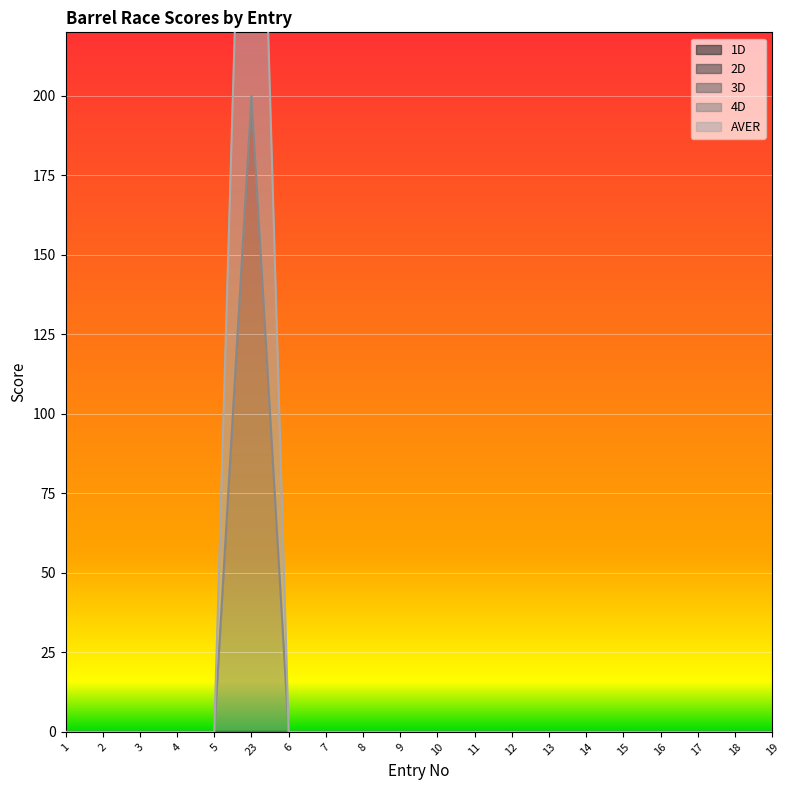

Where is AVER nearest to the value 100?

1